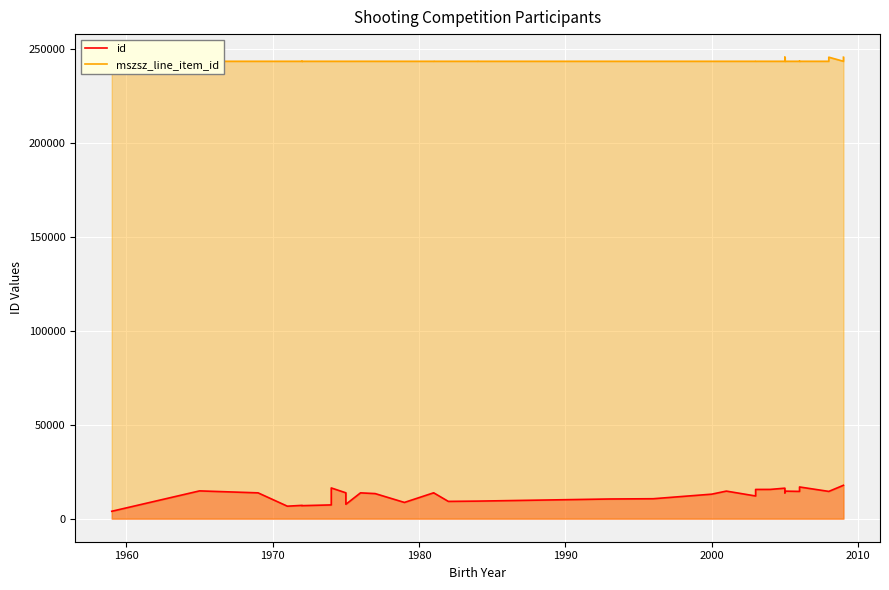

Which category has the lowest value in the mszsz_line_item_id series?

1960